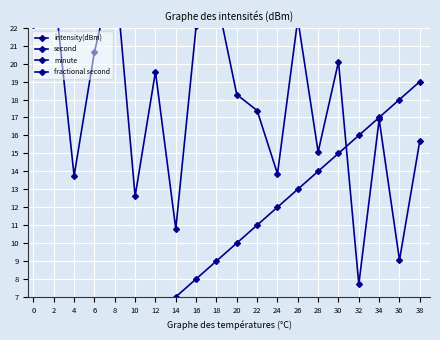

Which series has the largest total across all categories?

intensity(dBm)